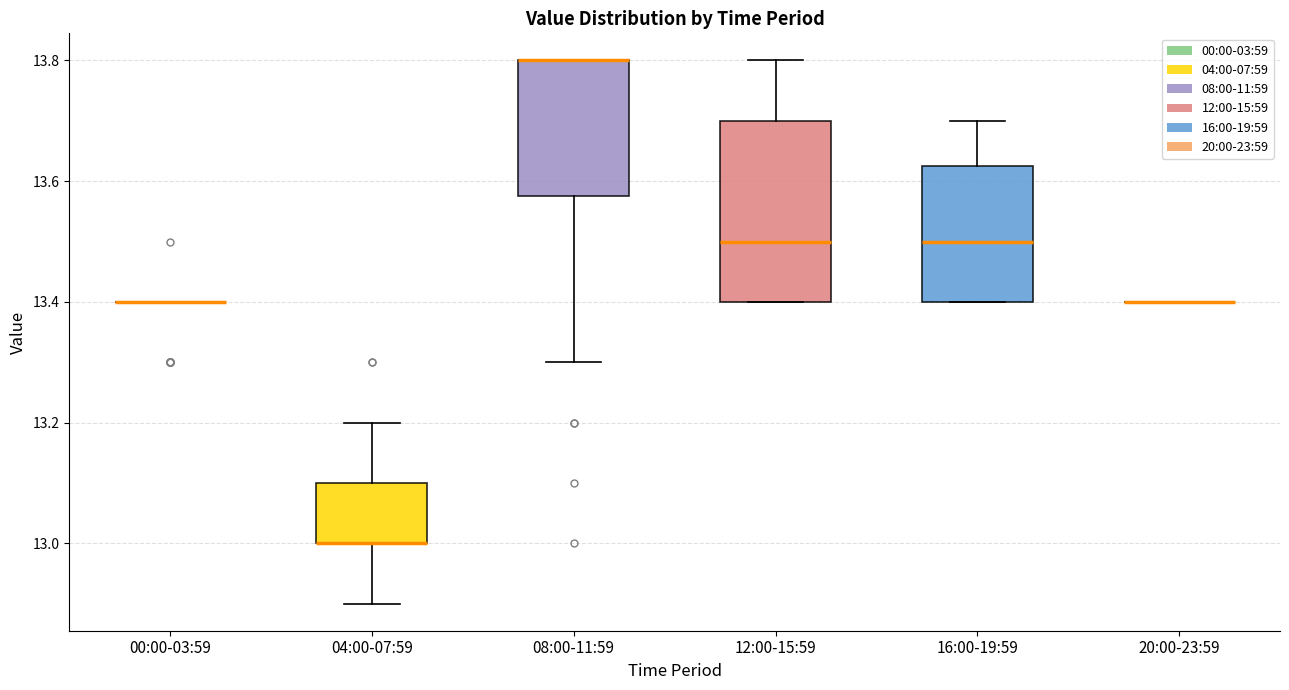

Reading left to right, transcribe this box plot: for each box, give where its median line is, the range the box spans, and where its two whiskers end, as read against the y-axis. The values are not printed on the chart, so give them approximately, as read against the axis.

00:00-03:59: box collapsed to a line at 13.40, whiskers 13.40 to 13.40
04:00-07:59: median 13.00 (drawn on the box's lower edge), box 13.00 to 13.10, whiskers 12.90 to 13.20
08:00-11:59: median 13.80 (drawn on the box's upper edge), box 13.58 to 13.80, whiskers 13.30 to 13.80
12:00-15:59: median 13.50, box 13.40 to 13.70, whiskers 13.40 to 13.80
16:00-19:59: median 13.50, box 13.40 to 13.62, whiskers 13.40 to 13.70
20:00-23:59: box collapsed to a line at 13.40, whiskers 13.40 to 13.40